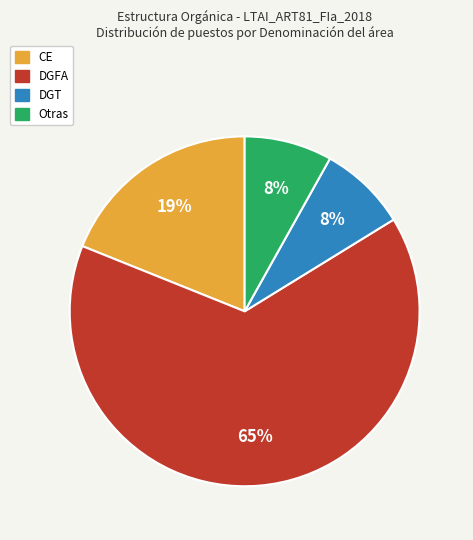

Which slice is the largest?

DGFA